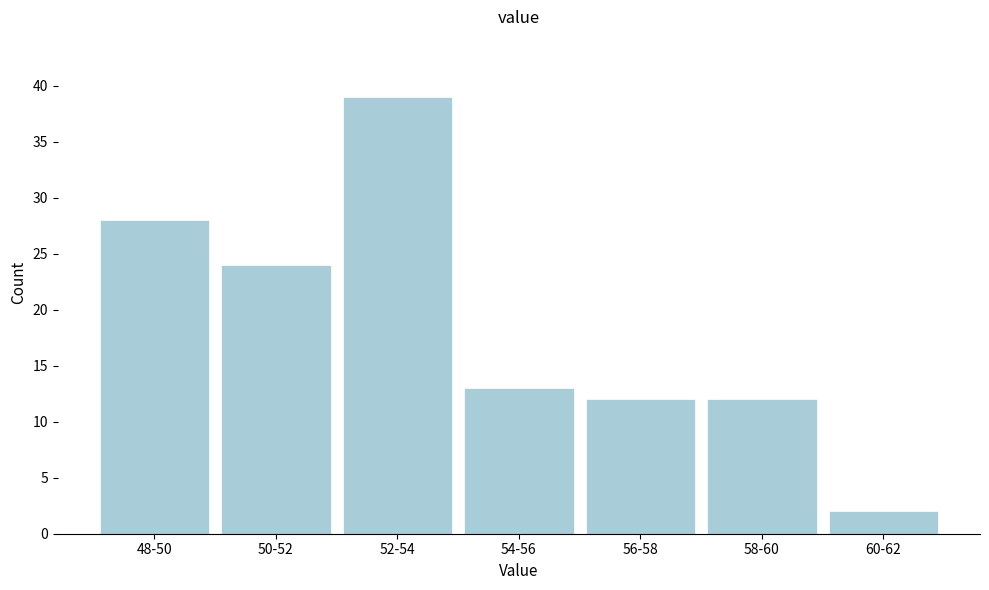

Reading left to right, transcribe all the data shown in this chart.

28	24	39	13	12	12	2